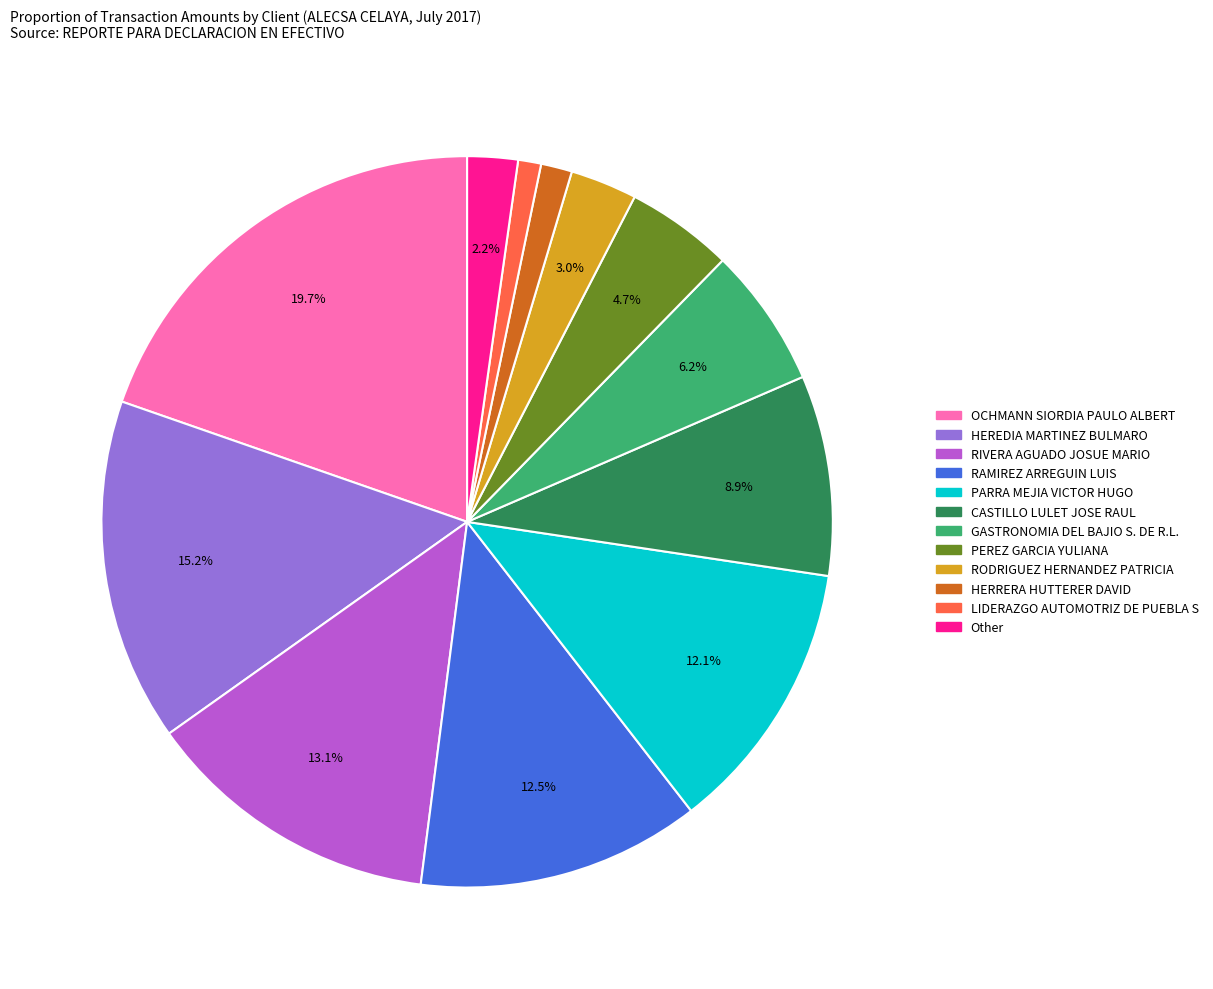

Does any single category account for the majority?

No